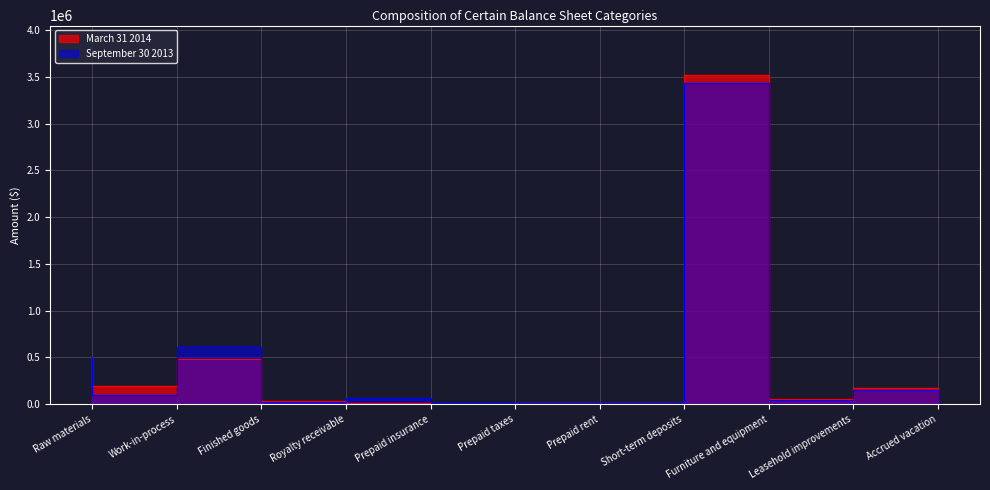

True or false: September 30 2013 has a value of 45000 at Leasehold improvements.

True